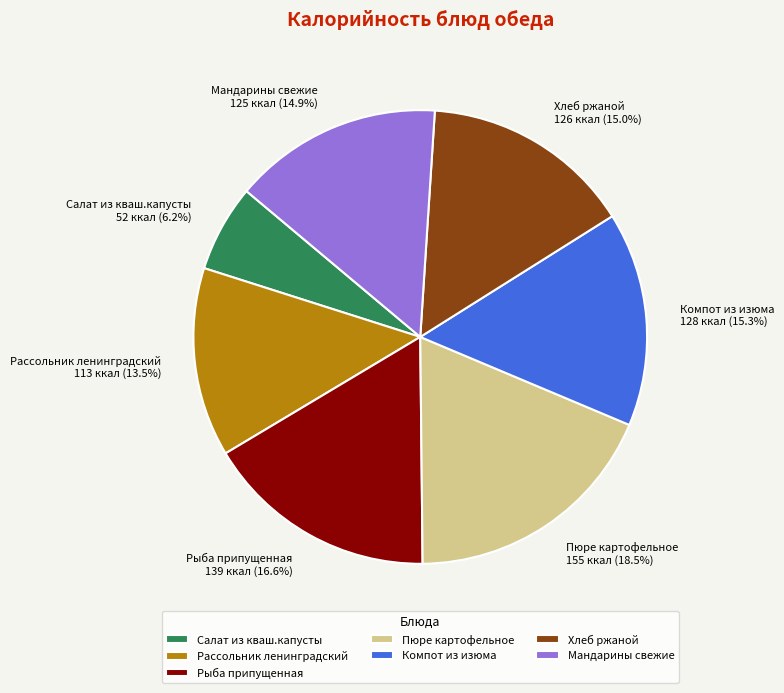

Does any single category account for the majority?

No